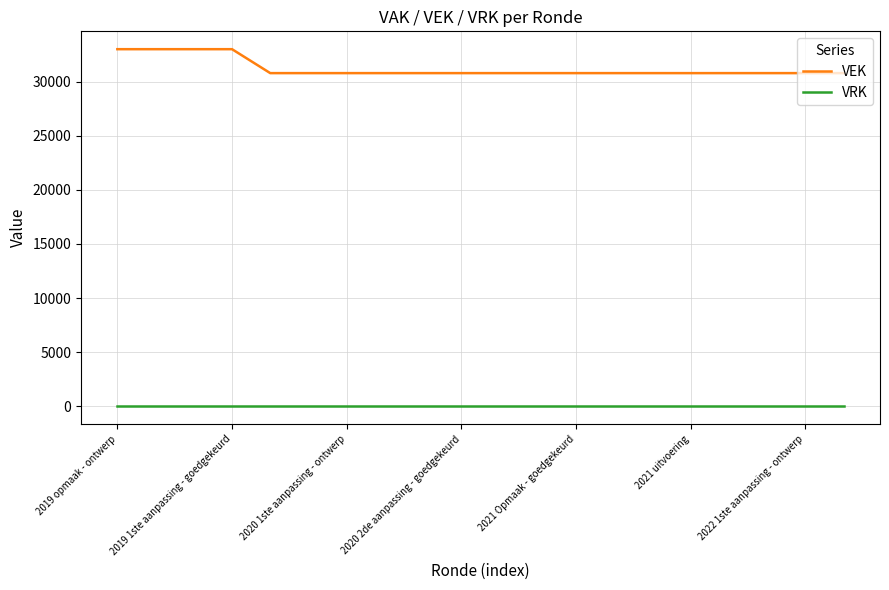

What is the maximum value shown in the chart?

33000